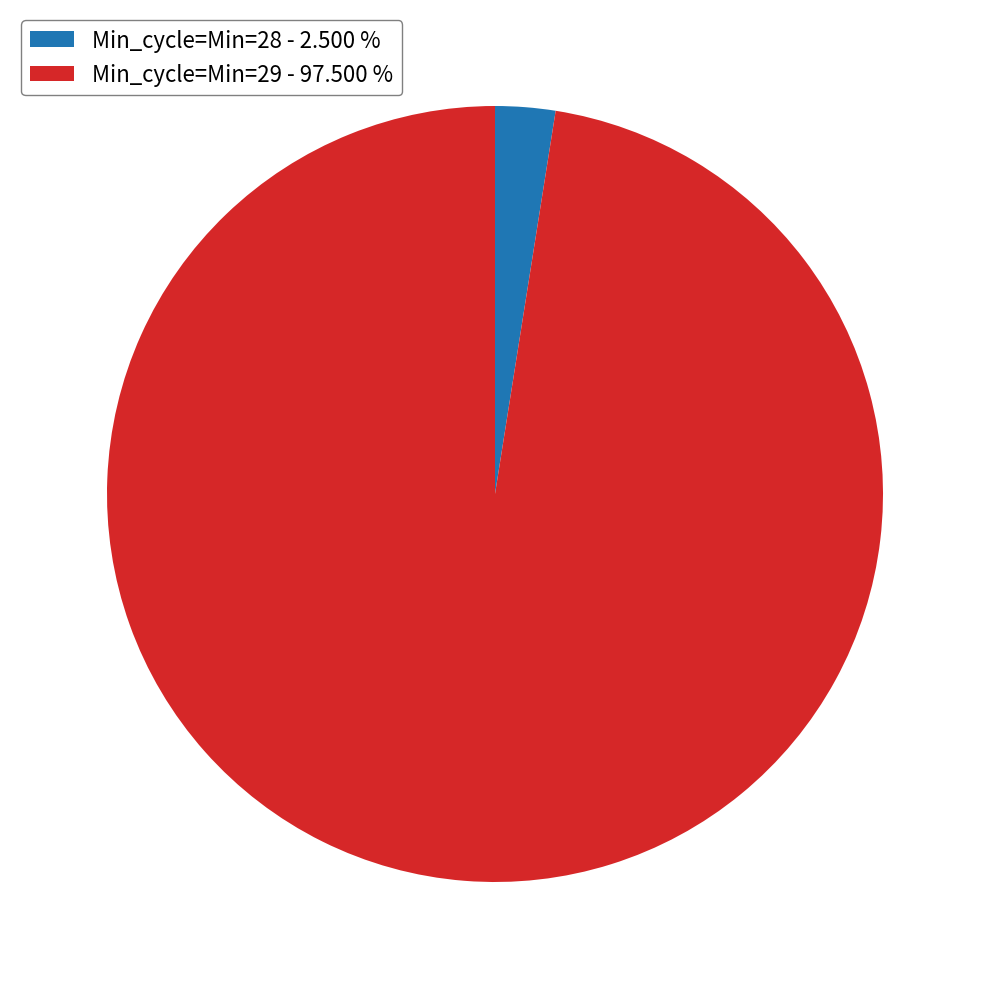

Does any single category account for the majority?

Yes